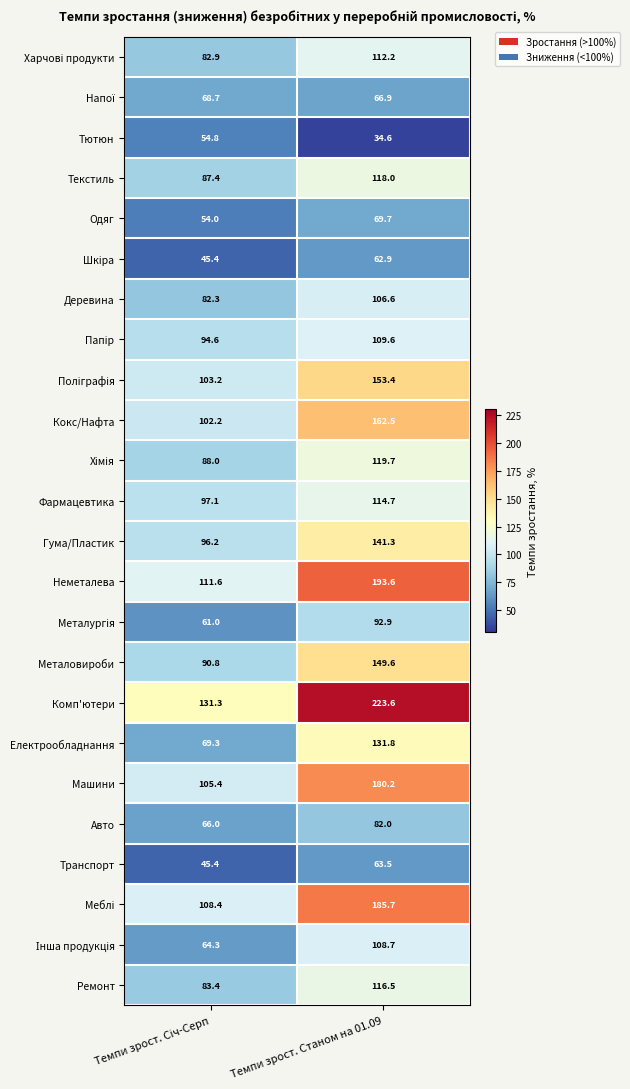

How many distinct data groups are displayed?

24